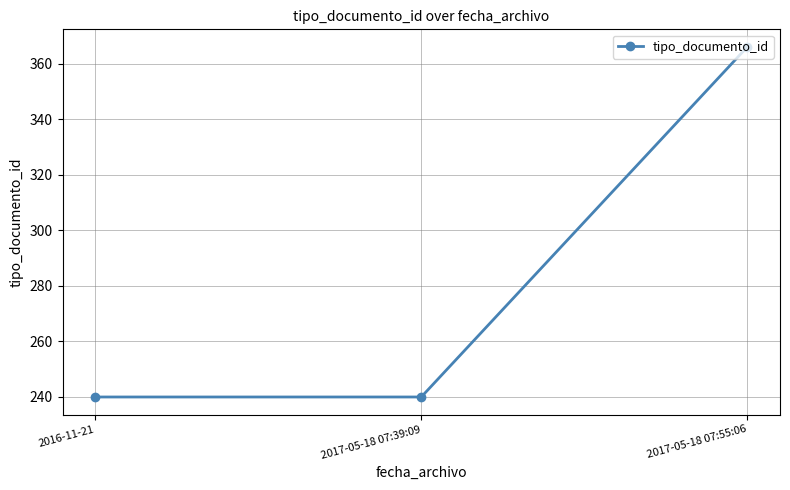

What is the maximum value shown in the chart?

366